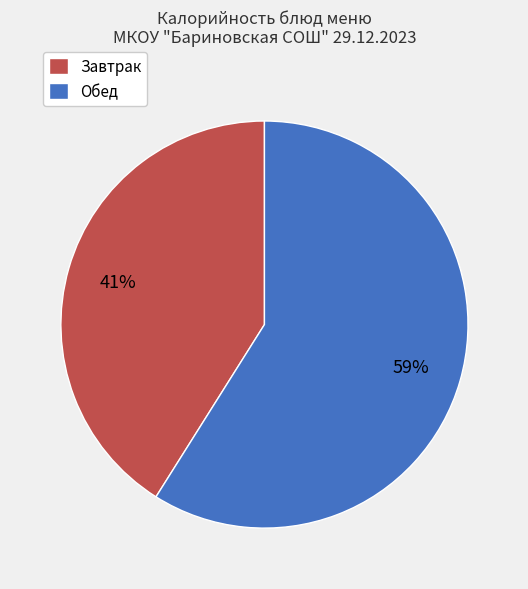

Which slice is the largest?

Обед